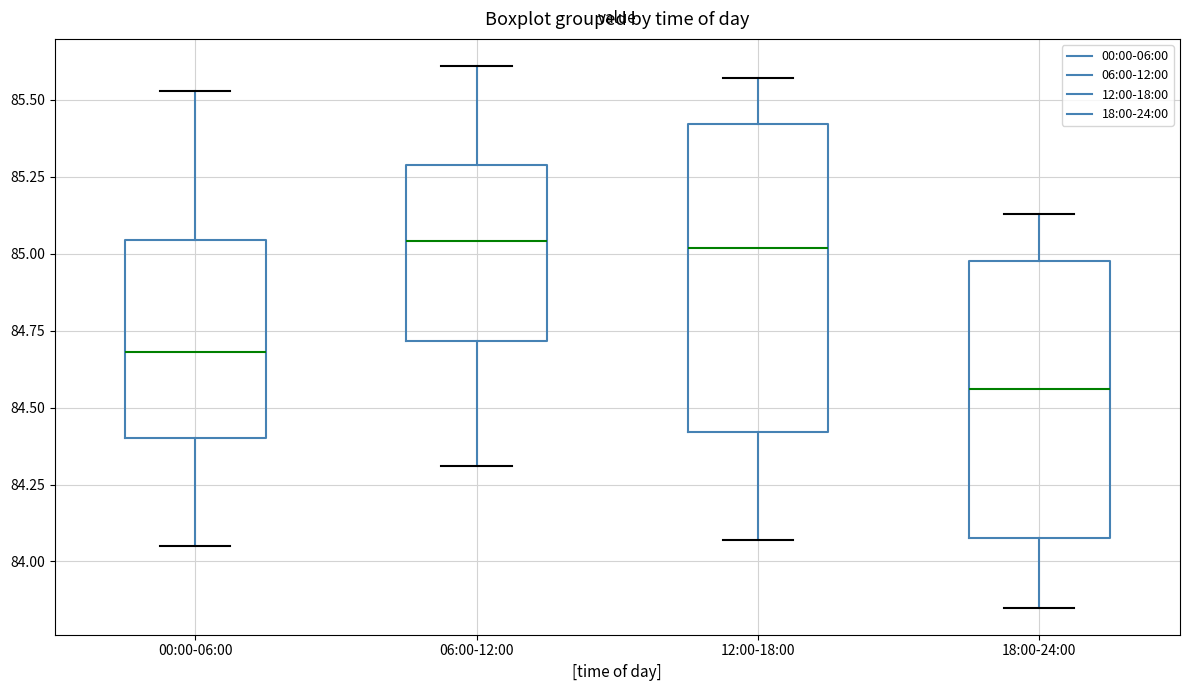

Where does the lower whisker of the box for 18:00-24:00 end on the y-axis? The values are not printed on the chart, so give them approximately, as read against the axis.

83.85